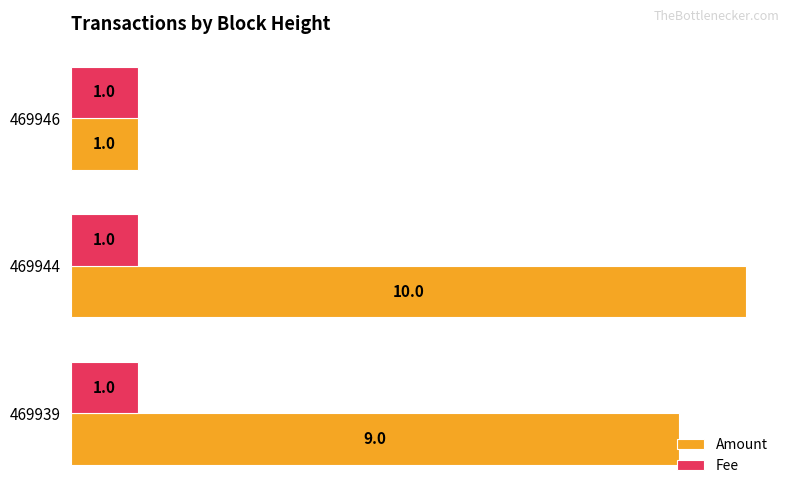

What is the difference between the second highest and minimum values in the Amount series?

8